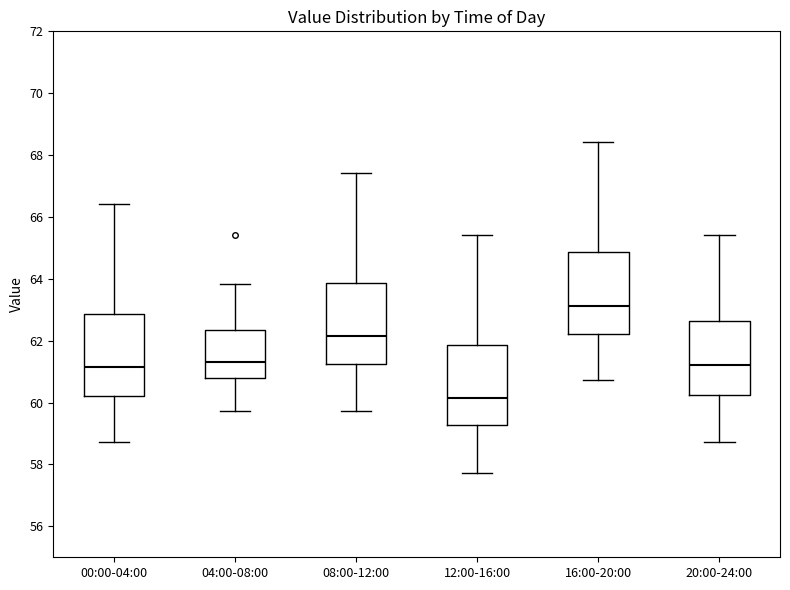

Reading left to right, transcribe this box plot: for each box, give where its median line is, the range the box spans, and where its two whiskers end, as read against the y-axis. The values are not printed on the chart, so give them approximately, as read against the axis.

00:00-04:00: median 61.2, box 60.2 to 62.8, whiskers 58.8 to 66.4
04:00-08:00: median 61.4, box 60.8 to 62.4, whiskers 59.8 to 63.8
08:00-12:00: median 62.2, box 61.2 to 63.8, whiskers 59.8 to 67.4
12:00-16:00: median 60.2, box 59.2 to 61.8, whiskers 57.8 to 65.4
16:00-20:00: median 63.2, box 62.2 to 64.8, whiskers 60.8 to 68.4
20:00-24:00: median 61.2, box 60.2 to 62.6, whiskers 58.8 to 65.4